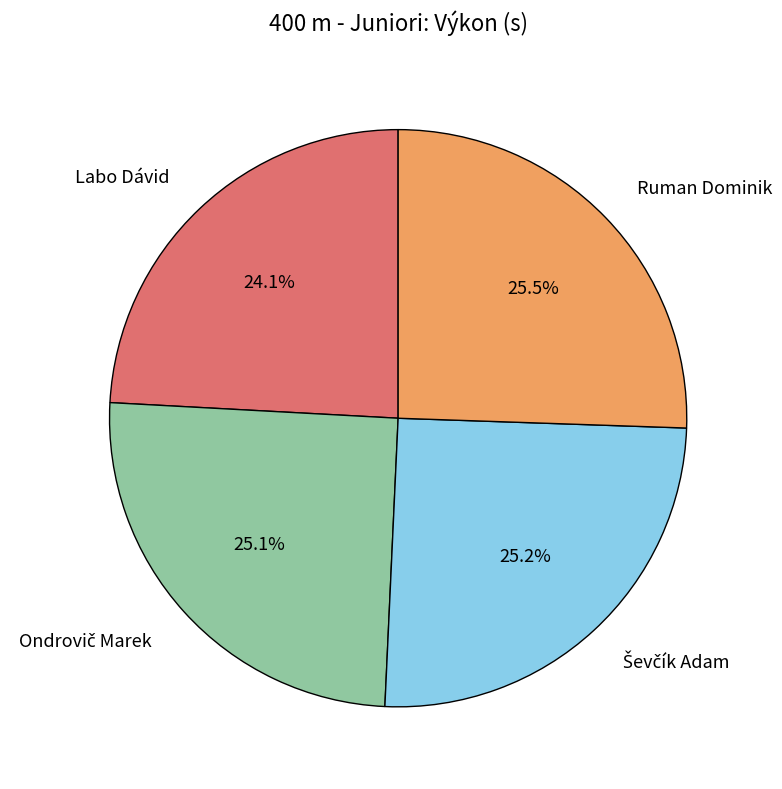

What is the smallest slice in the pie chart?

Labo Dávid